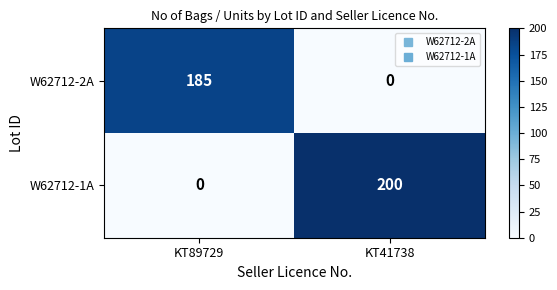

What is the sum of the W62712-2A values at KT89729 and KT41738?

185